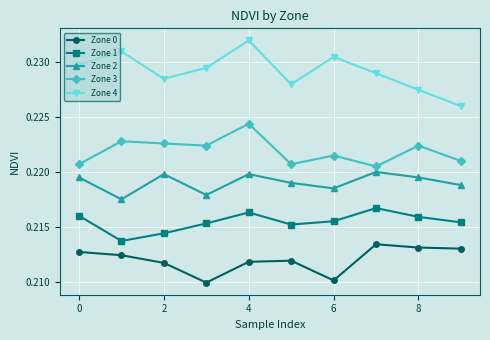

What is the sum of all Zone 4 values?

2.3